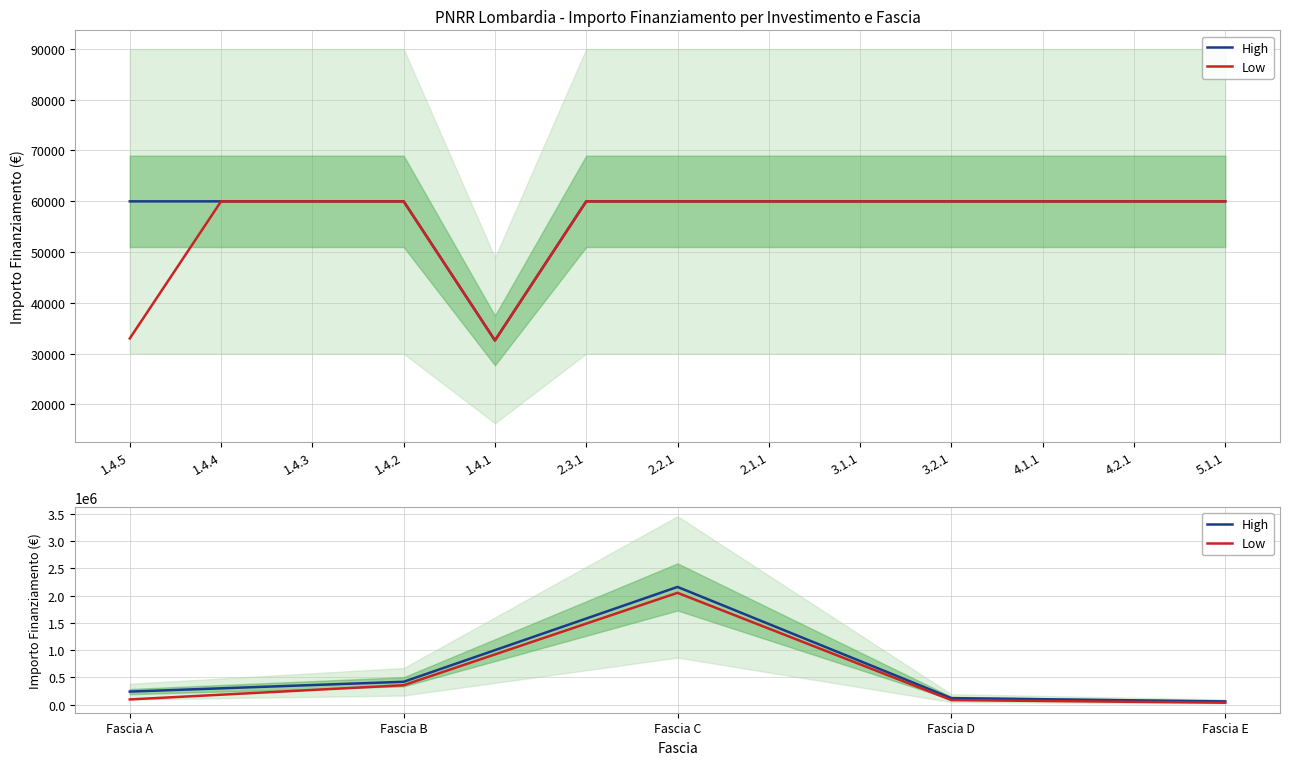

What are all the series names shown in the legend?

High, Low